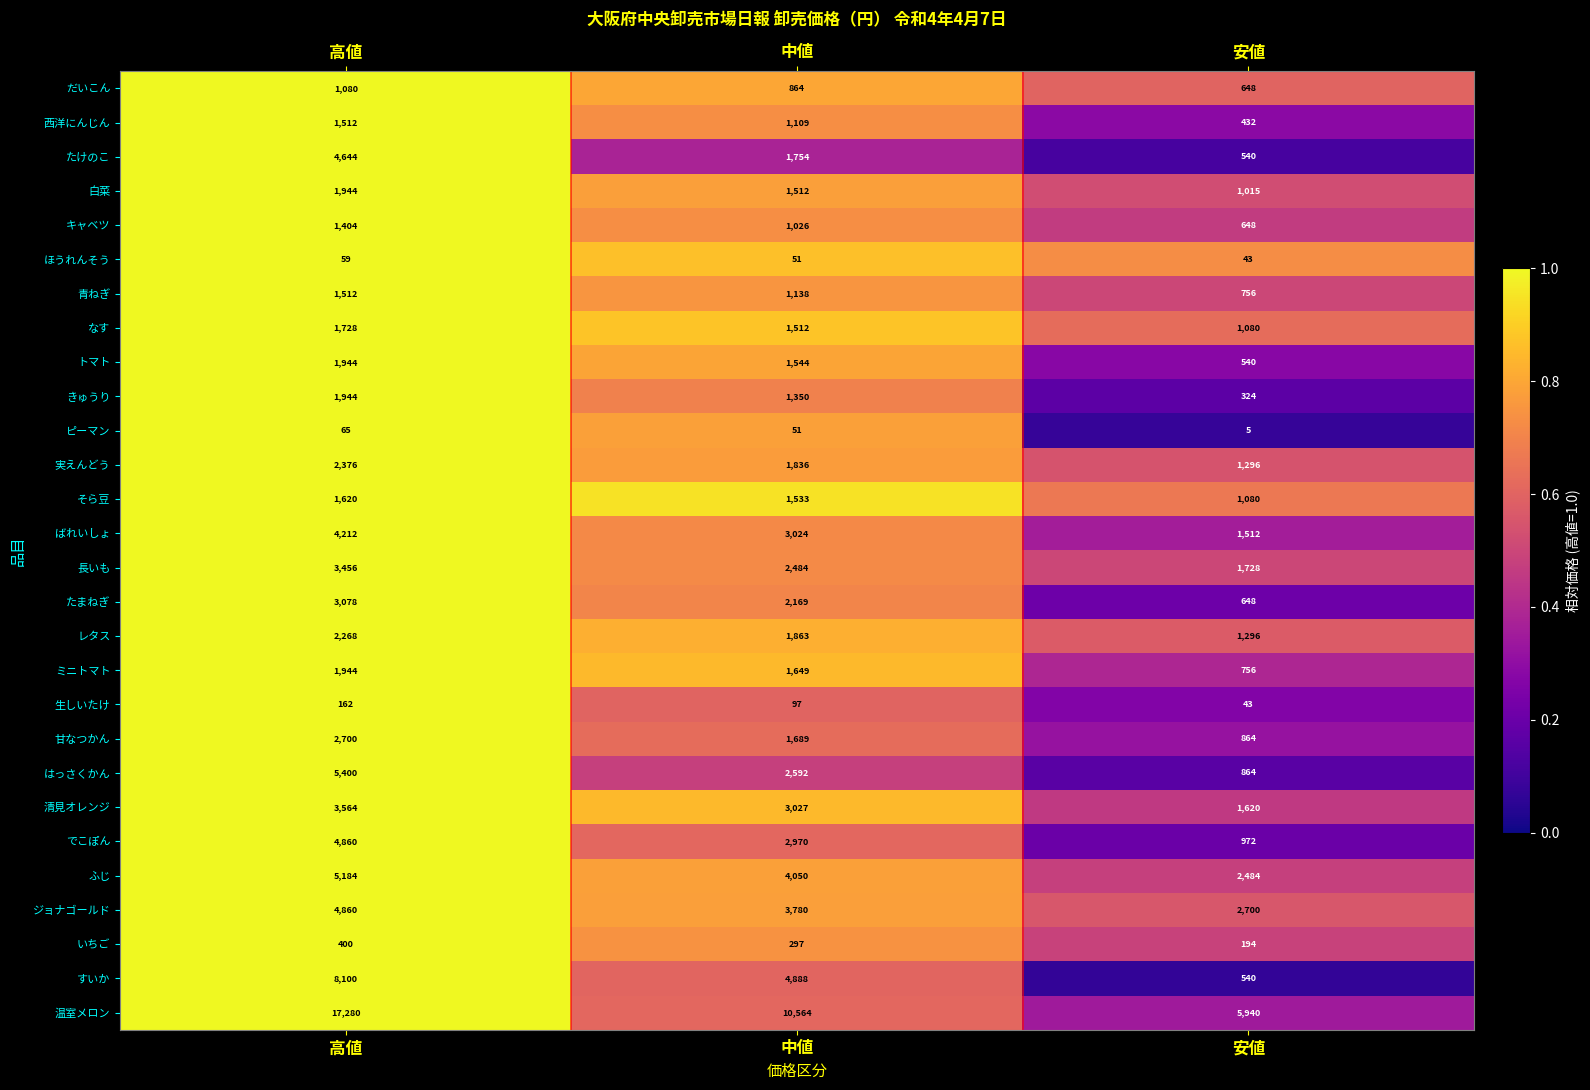

At which category does the chart reach its minimum across all series?

安値